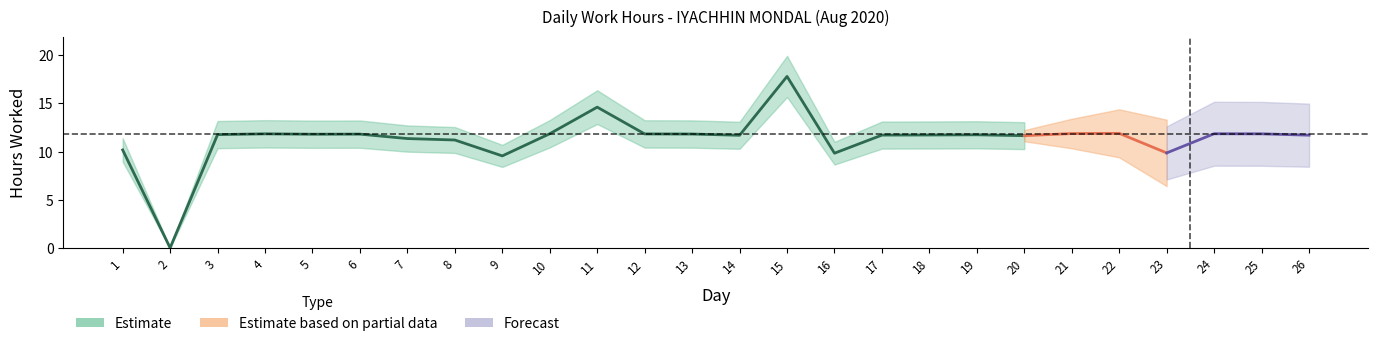

How many data points does each series have?

26